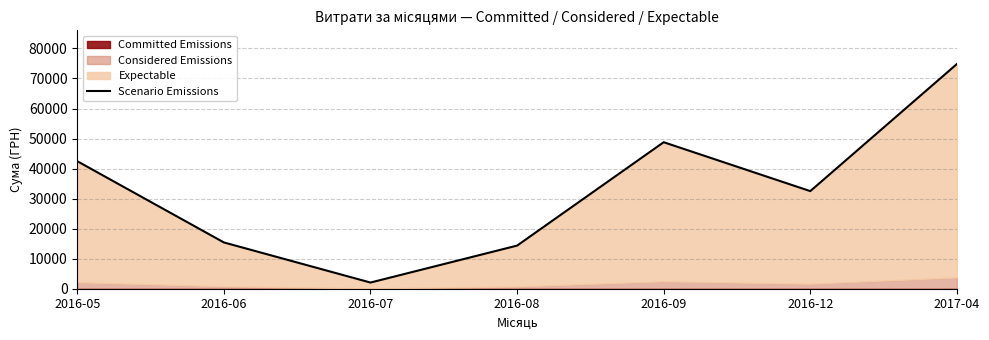

List the labels in order of value, smallest first.

2016-07, 2016-08, 2016-06, 2016-12, 2016-05, 2016-09, 2017-04